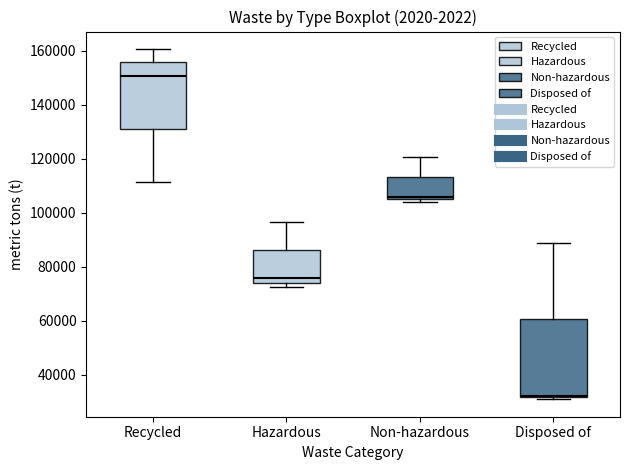

Reading left to right, transcribe this box plot: for each box, give where its median line is, the range the box spans, and where its two whiskers end, as read against the y-axis. The values are not printed on the chart, so give them approximately, as read against the axis.

Recycled: median 150000, box 130000 to 156000, whiskers 112000 to 160000
Hazardous: median 76000, box 74000 to 86000, whiskers 72000 to 96000
Non-hazardous: median 106000, box 104000 to 114000, whiskers 104000 (just below the box's lower edge) to 120000
Disposed of: median 32000 (just above the box's lower edge), box 32000 to 60000, whiskers 30000 to 88000